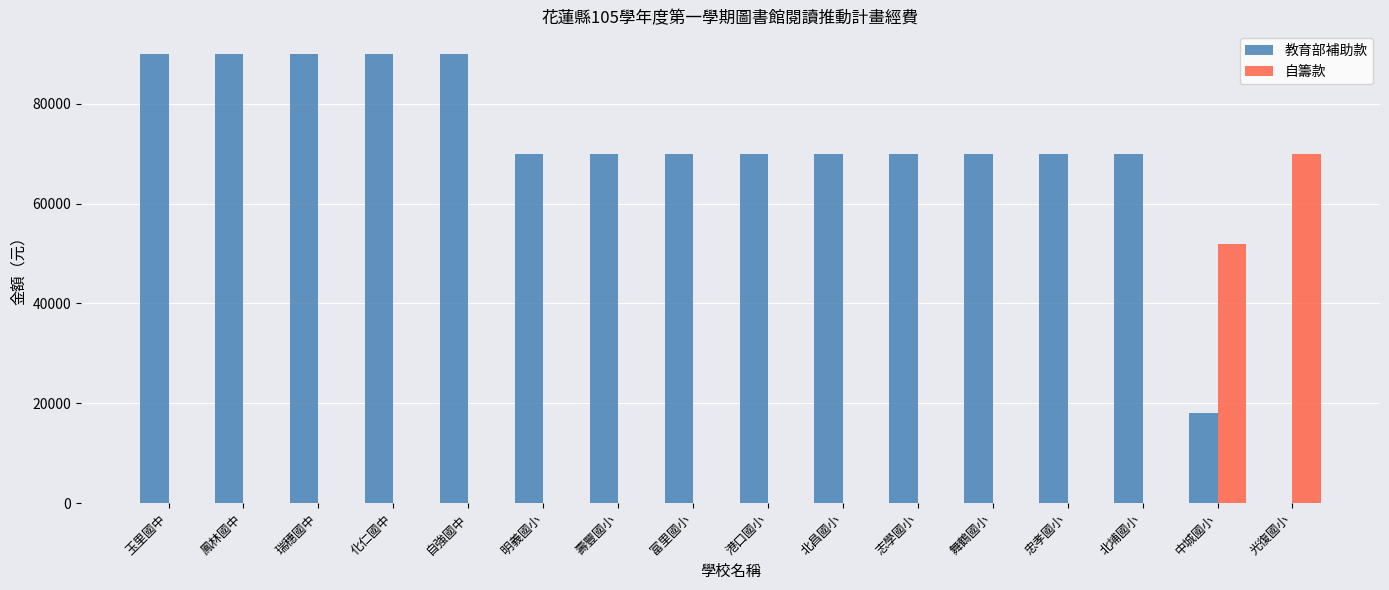

What are all the series names shown in the legend?

教育部補助款, 自籌款